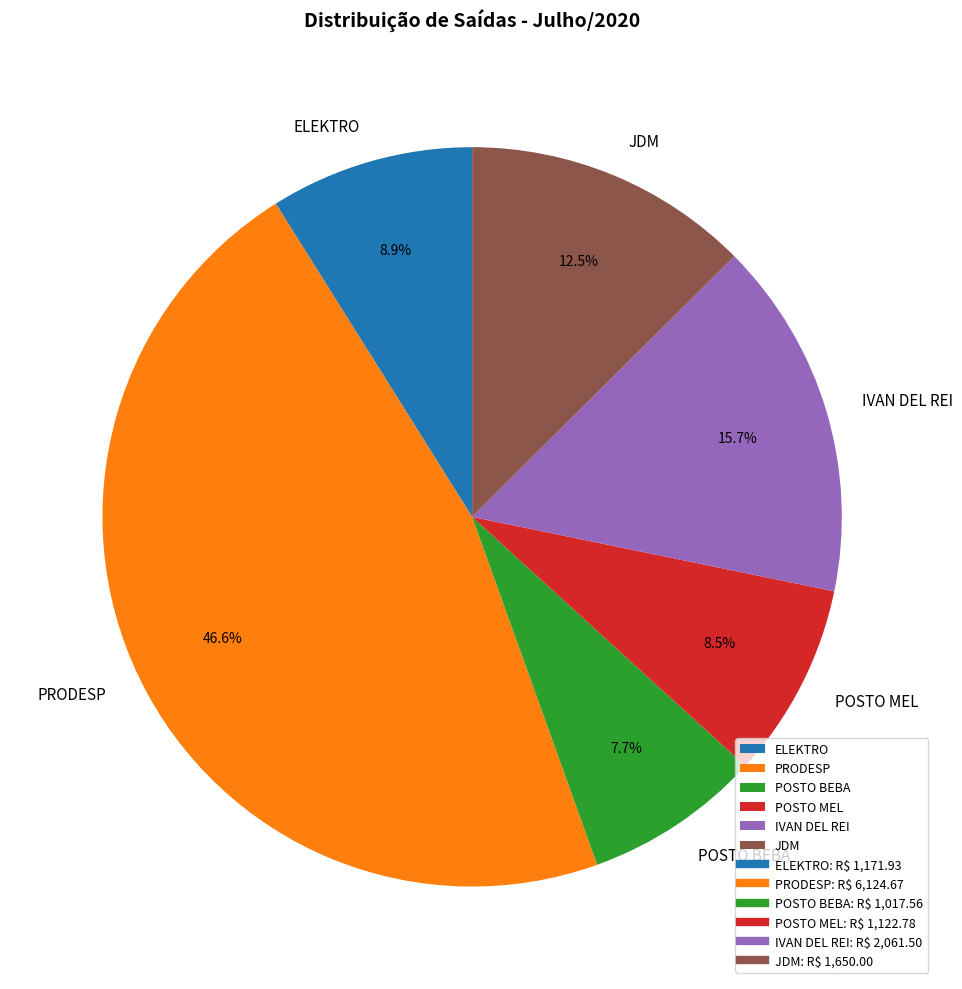

To the nearest percent, what portion does ELEKTRO represent?

9%